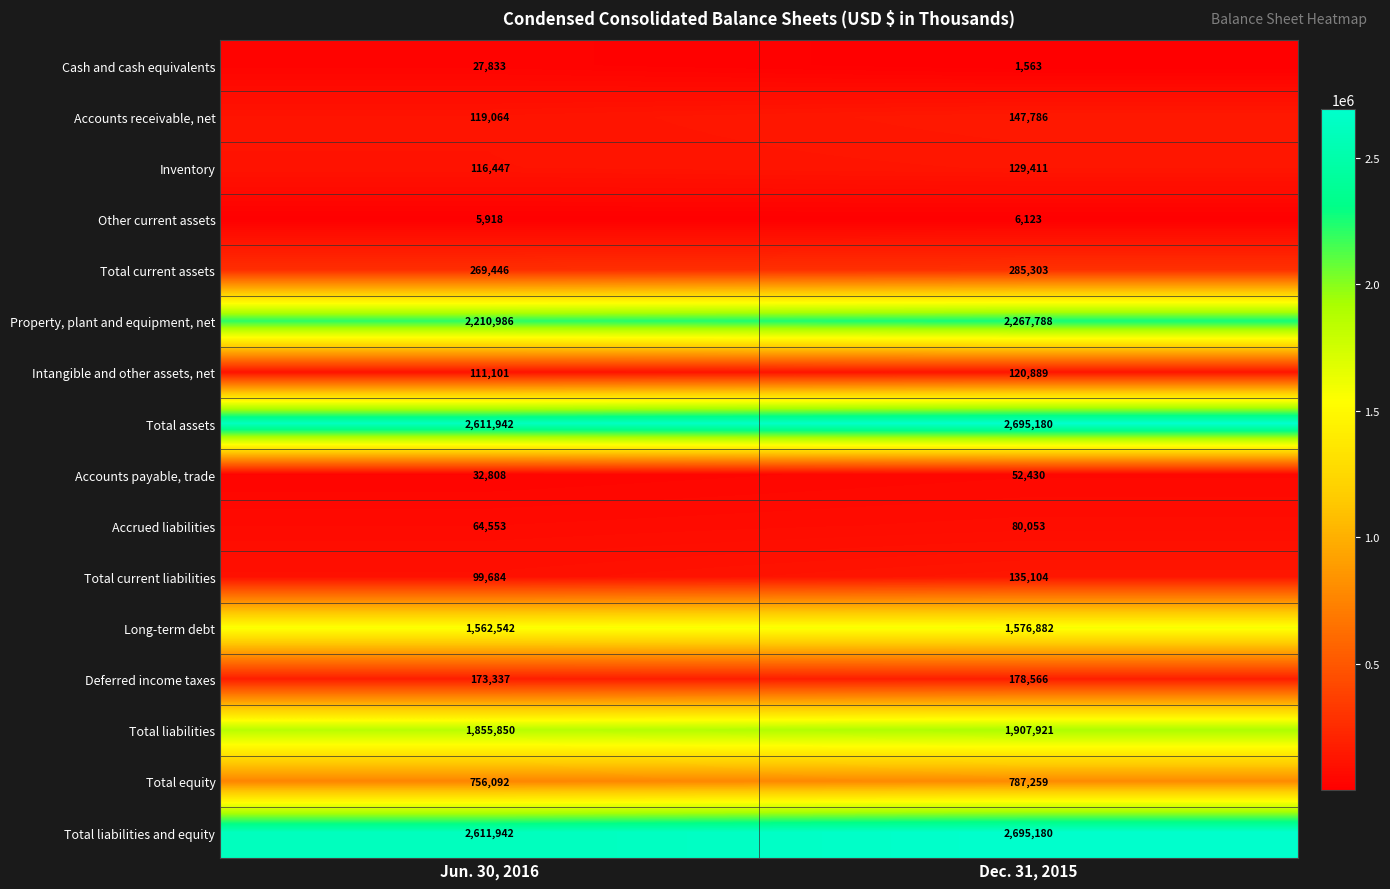

Which label corresponds to the largest value in the chart?

Dec. 31, 2015